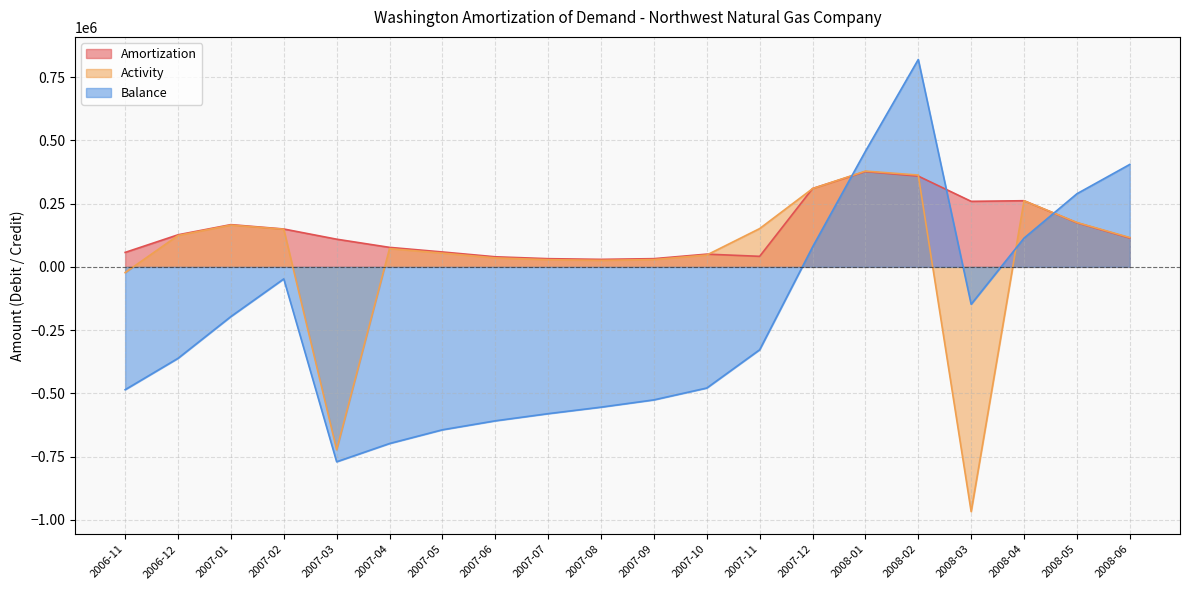

What is the average value of the Activity series?

38522.4